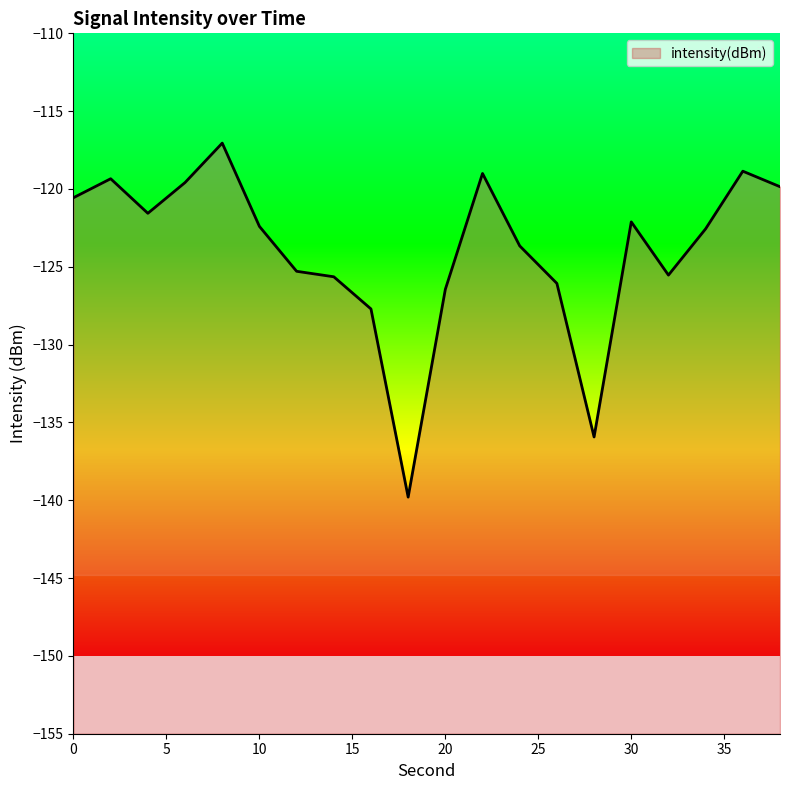

How many lines are shown in the chart?

1